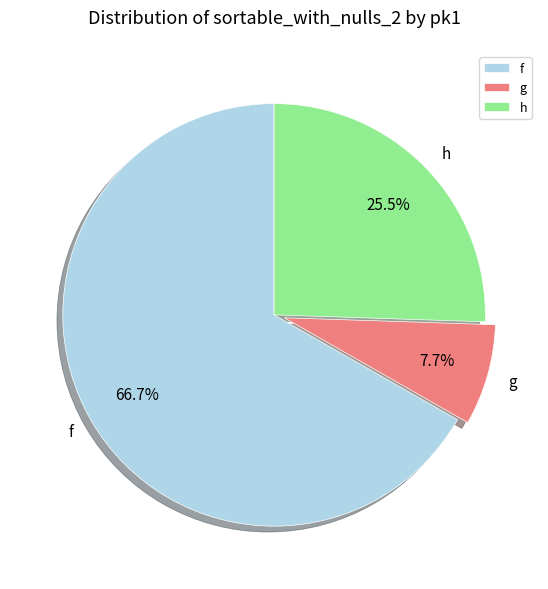

Is there a majority slice in this chart?

Yes